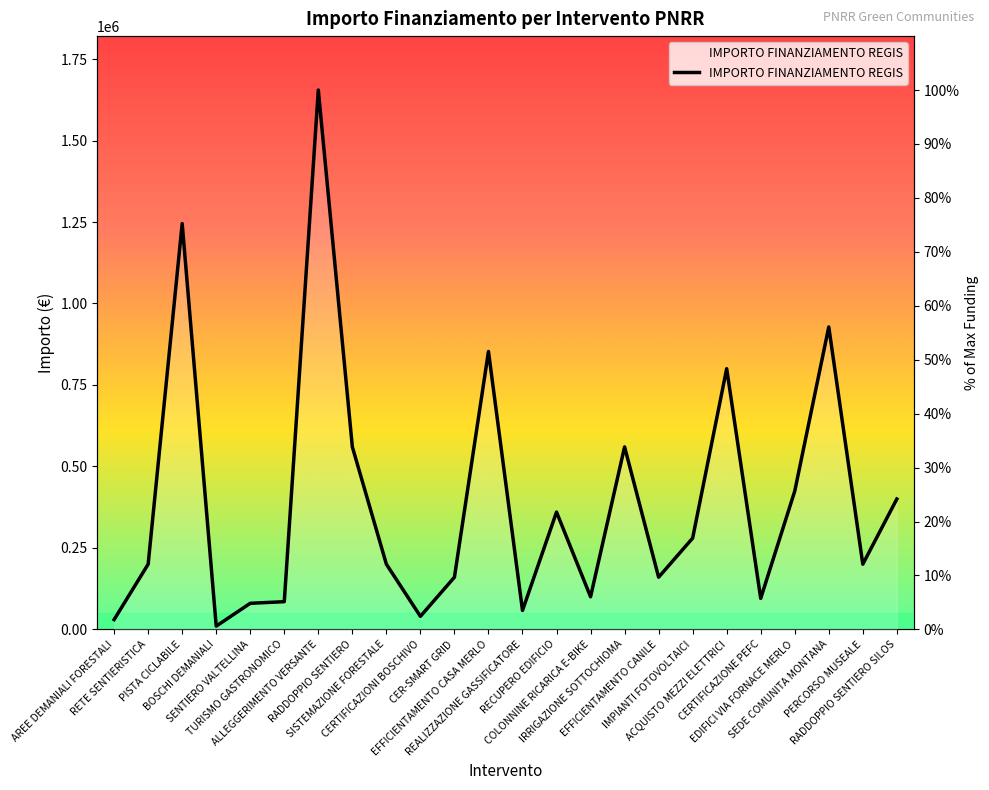

What is the maximum value shown in the chart?

100.0